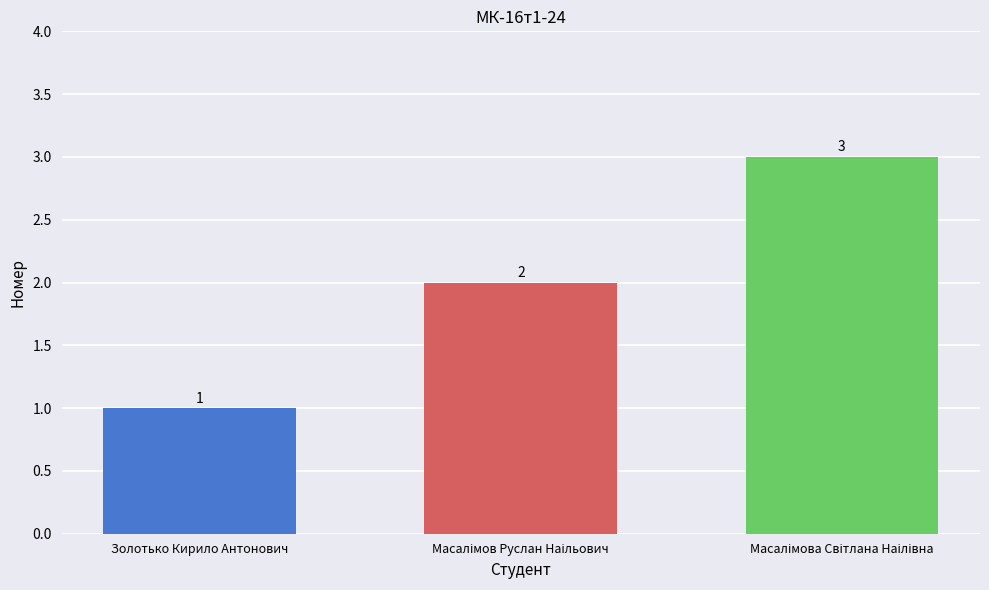

Reading left to right, list all the values displayed in this chart.

1	2	3